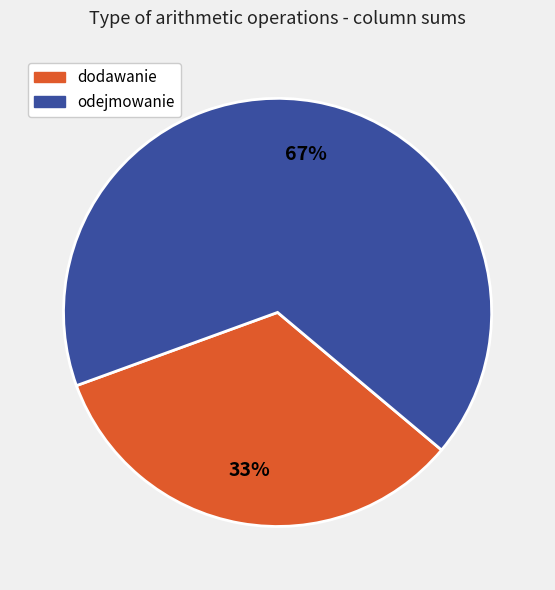

Which slice is the smallest?

dodawanie